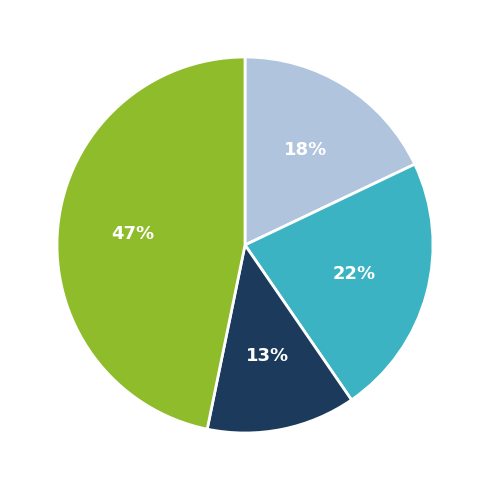

Is there a majority slice in this chart?

No